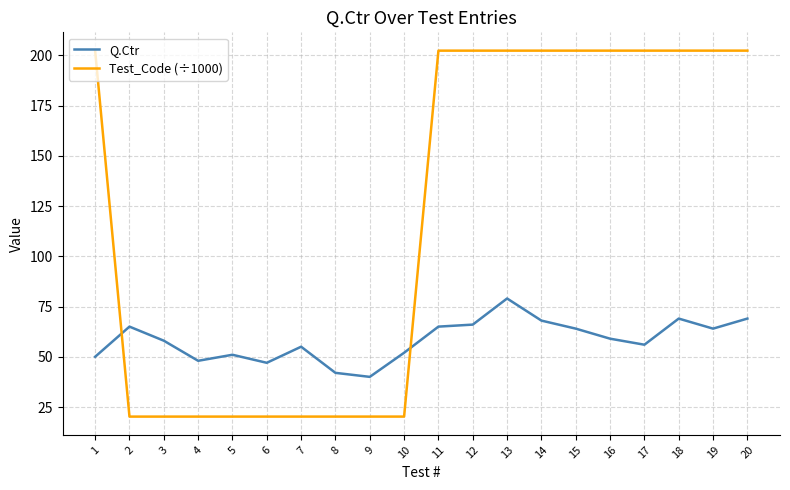

Which series changed the most between 3 and 13?

Test_Code (÷1000)